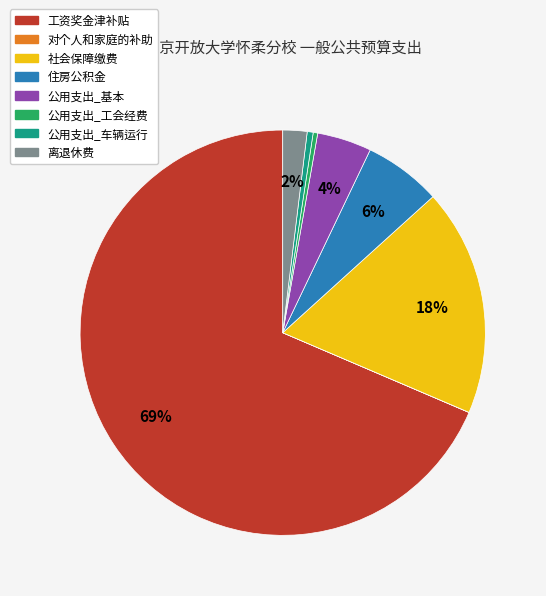

To the nearest percent, what portion does 离退休费 represent?

2%